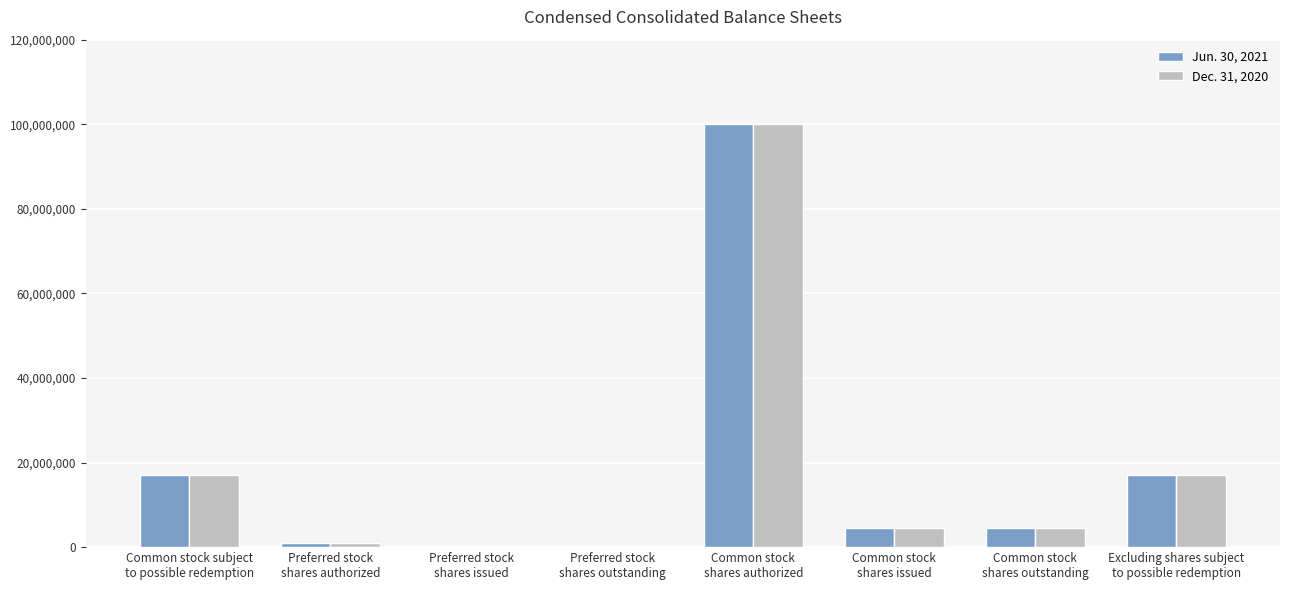

Are the bars grouped side by side (vs. stacked)?

Yes